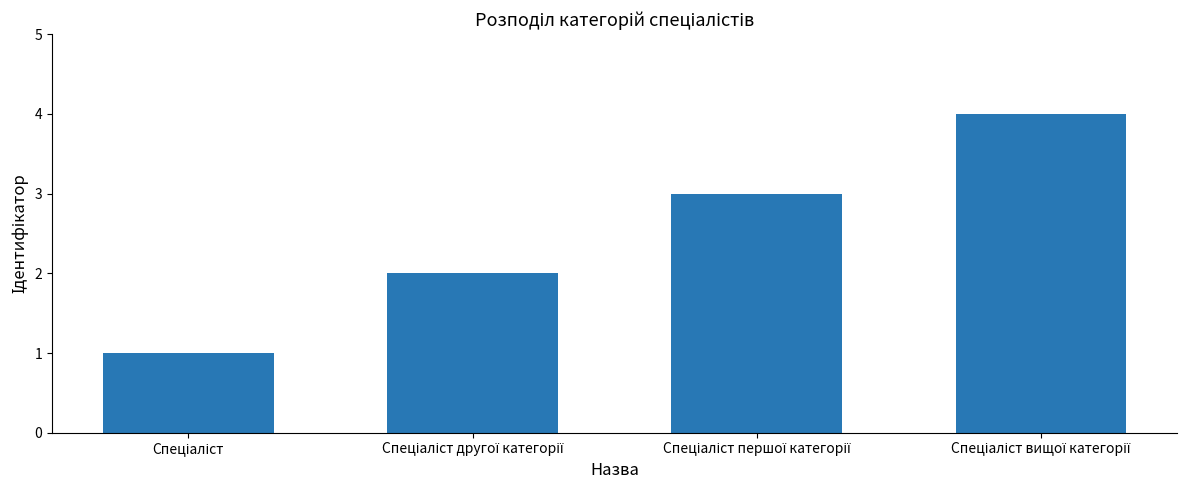

How many values are below 3?

2